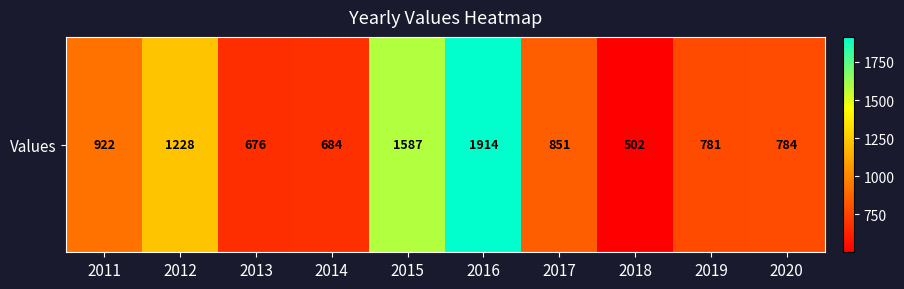

Rank the categories by value from lowest to highest.

2018, 2013, 2014, 2019, 2020, 2017, 2011, 2012, 2015, 2016